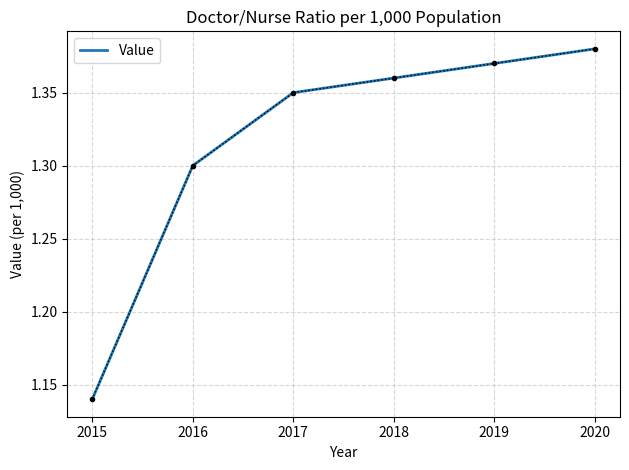

What is the ratio of the value at 2020 to the value at 2015?

1.2